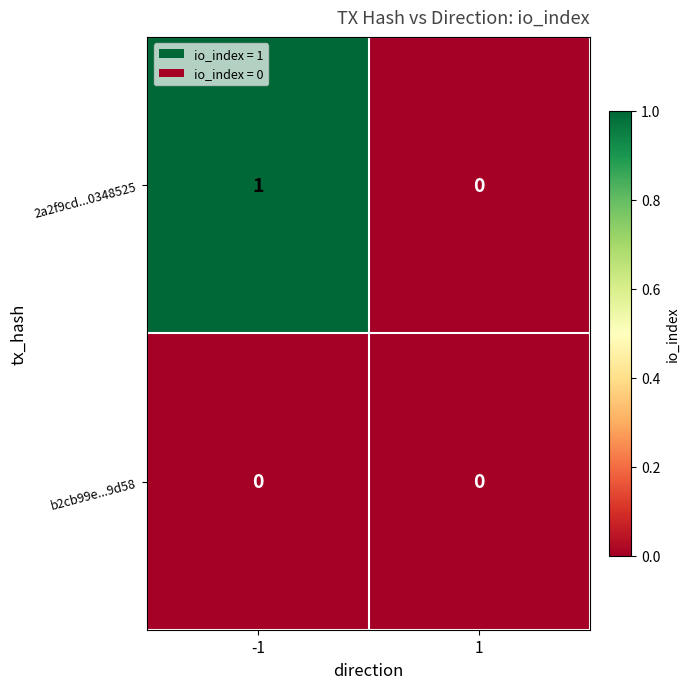

Which series has the widest spread of values?

2a2f9cd...0348525